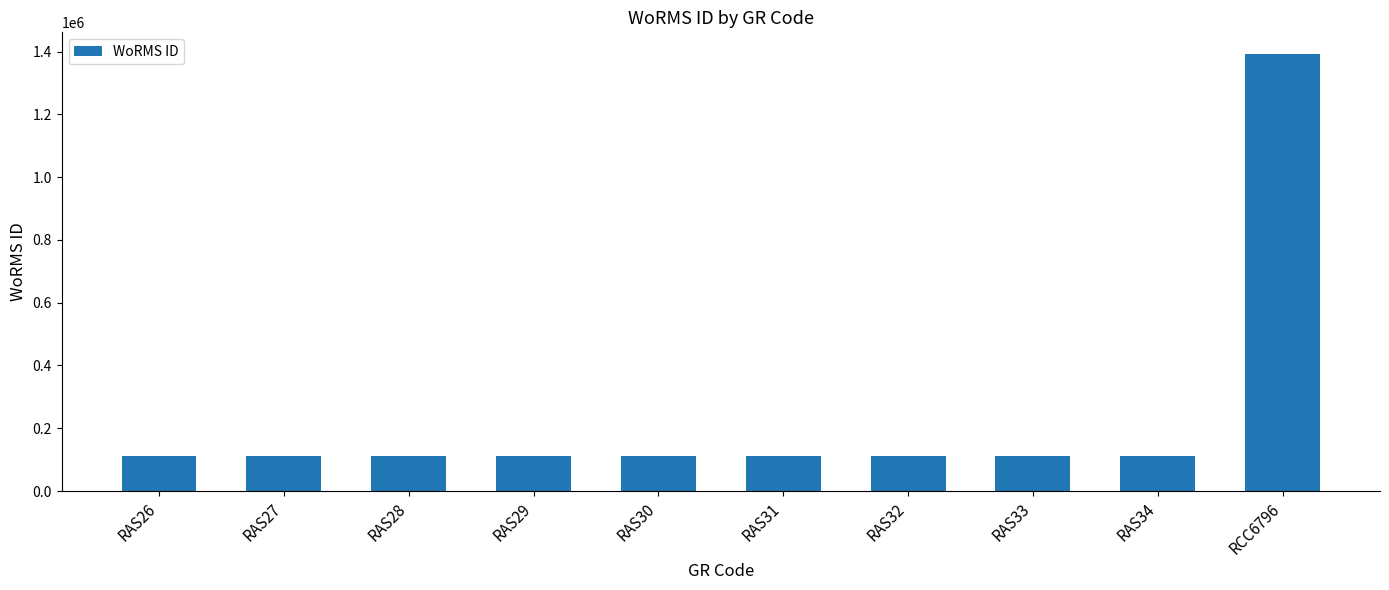

How many series are shown in this chart?

1